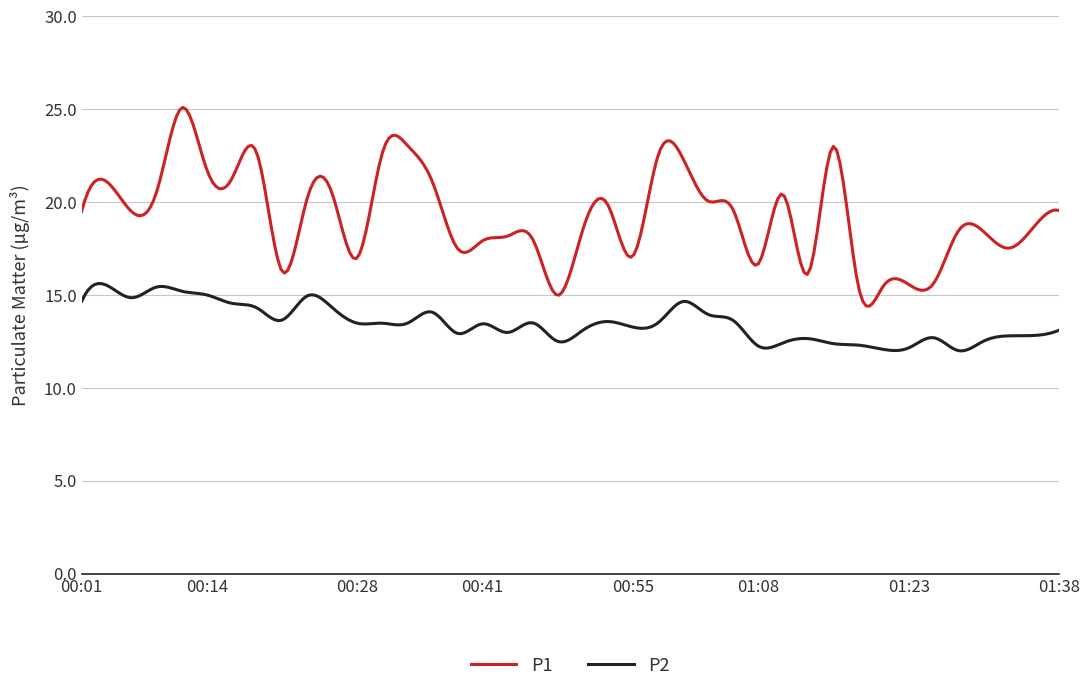

Rank the series by their maximum value, from highest to lowest.

P1, P2